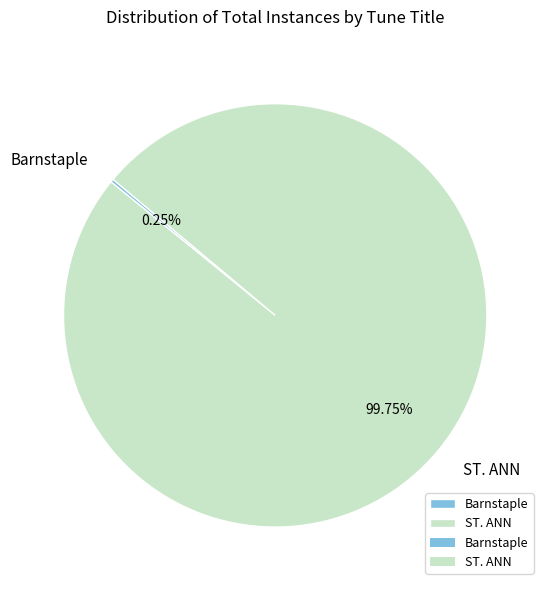

Which slice is the largest?

ST. ANN